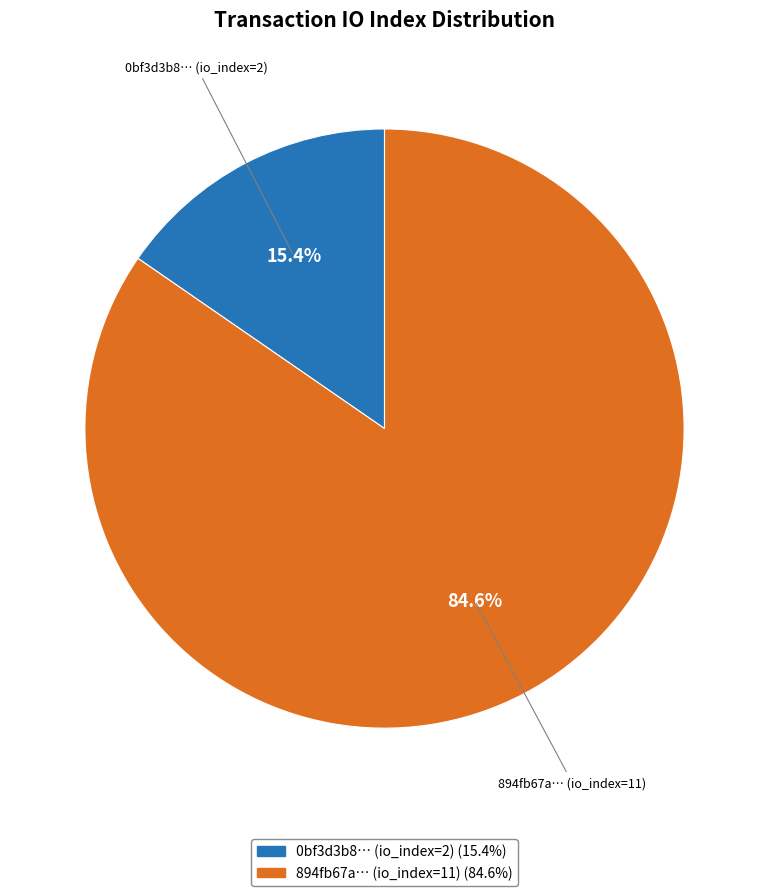

Is there any slice that represents more than half of the pie?

Yes